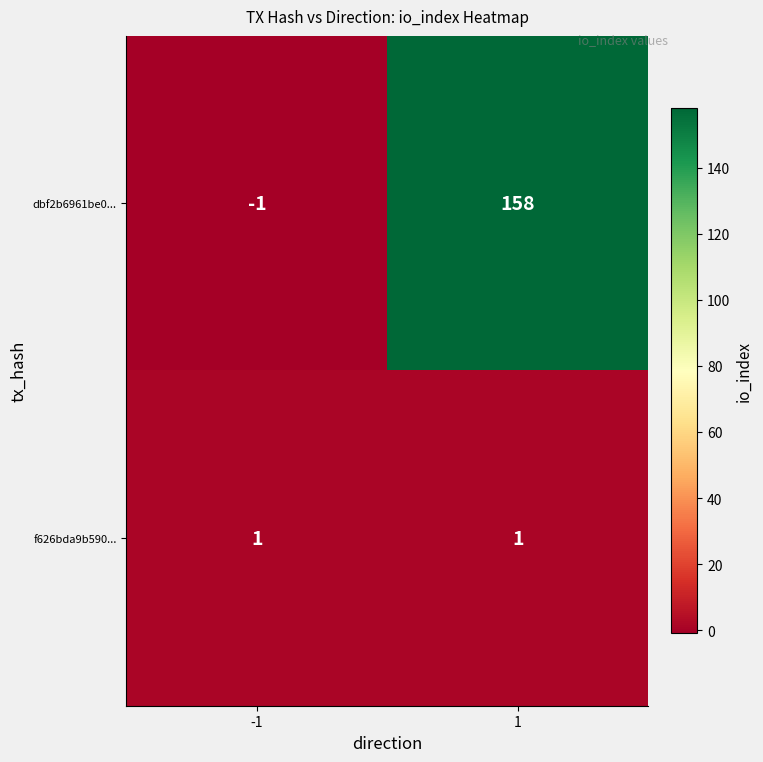

True or false: f626bda9b590... has a value of 1 at -1.

True